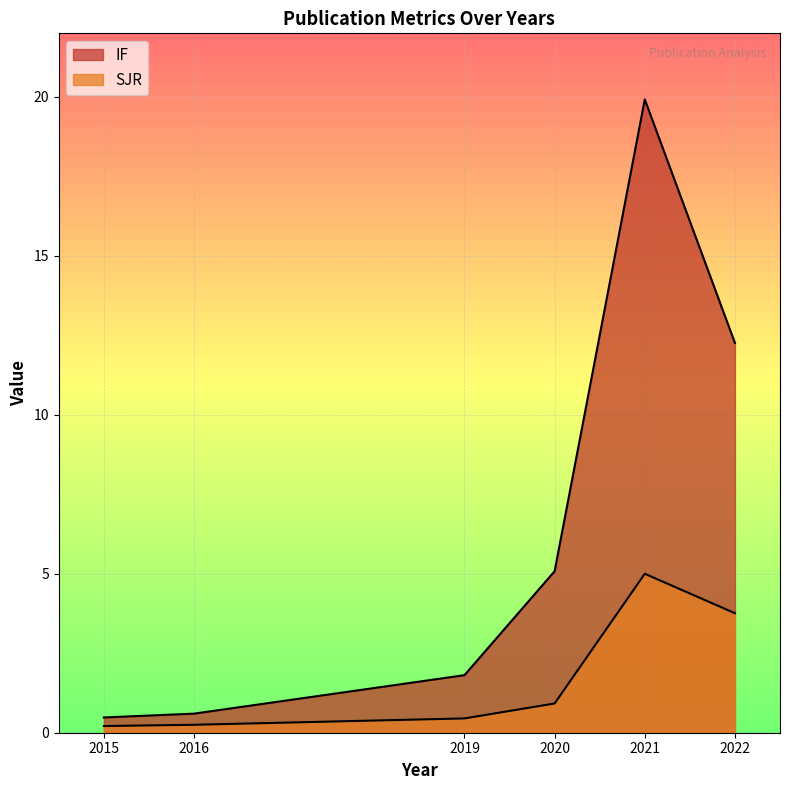

How many categories are shown in the chart?

6